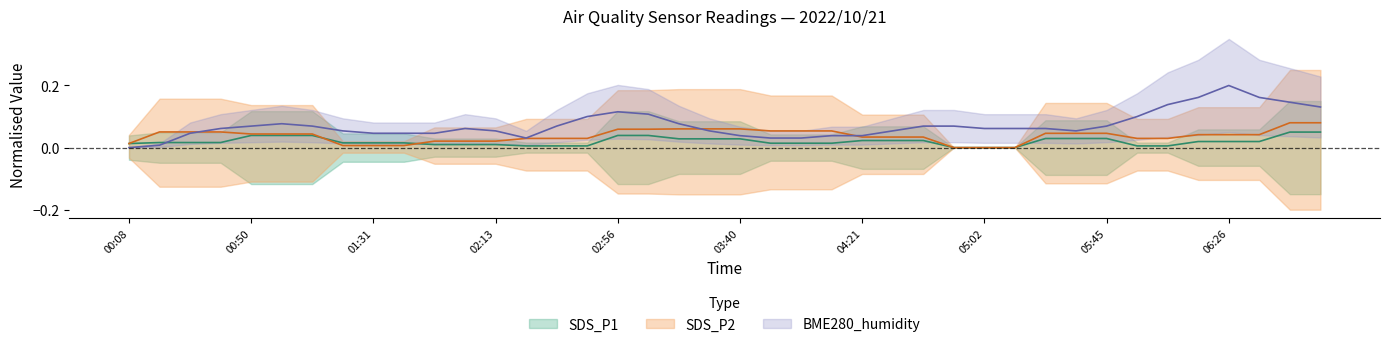

What is the label of the 14th point from the left?

02:24